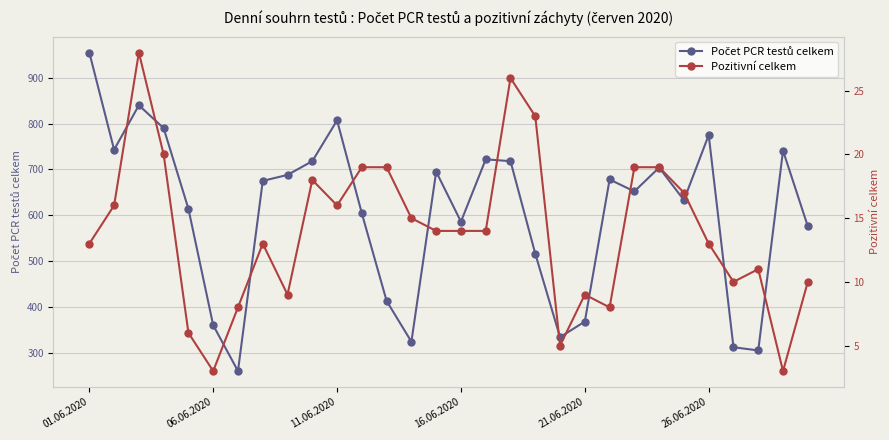

What is the spread (max minus min) of values at 18?

493